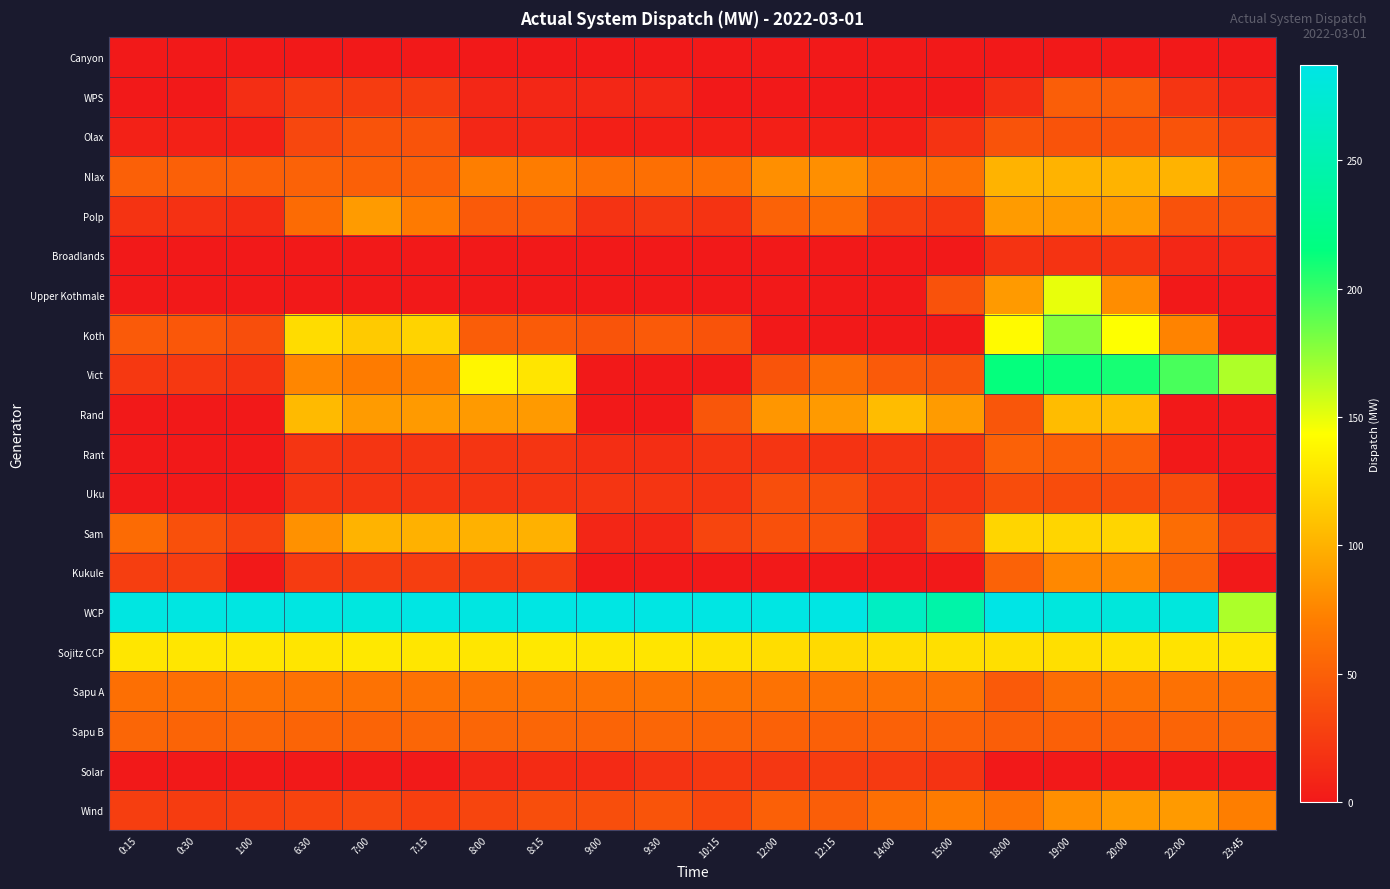

Which series has the largest range (max minus min)?

Vict